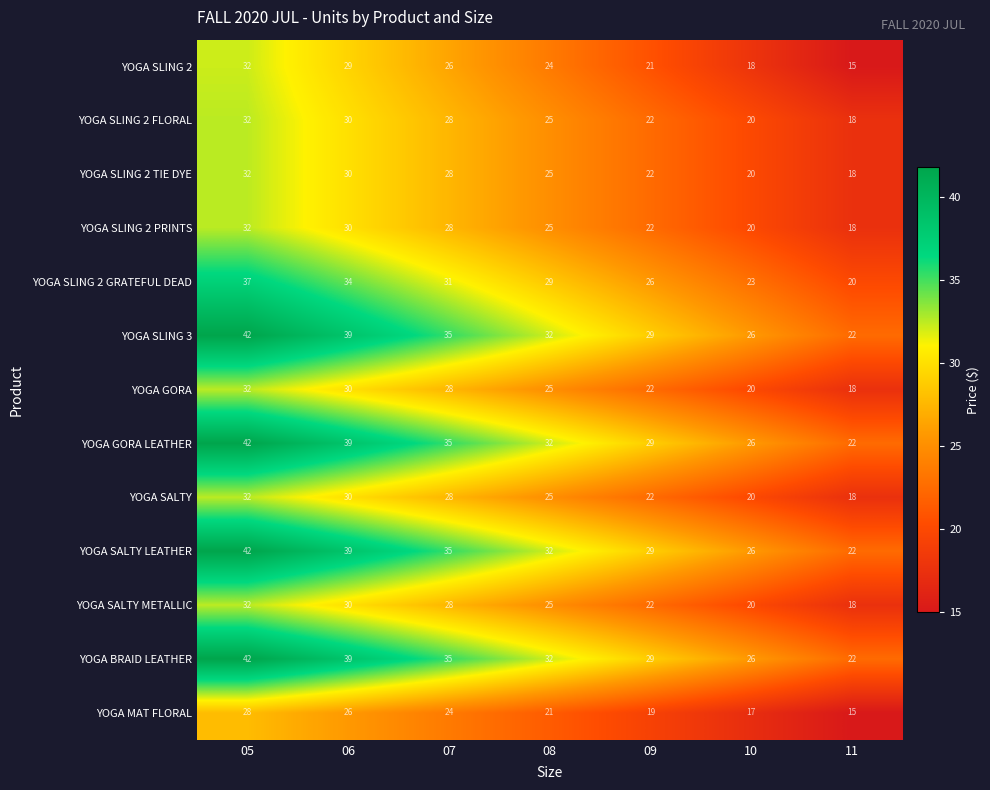

What is the average value of the YOGA SALTY series?

25